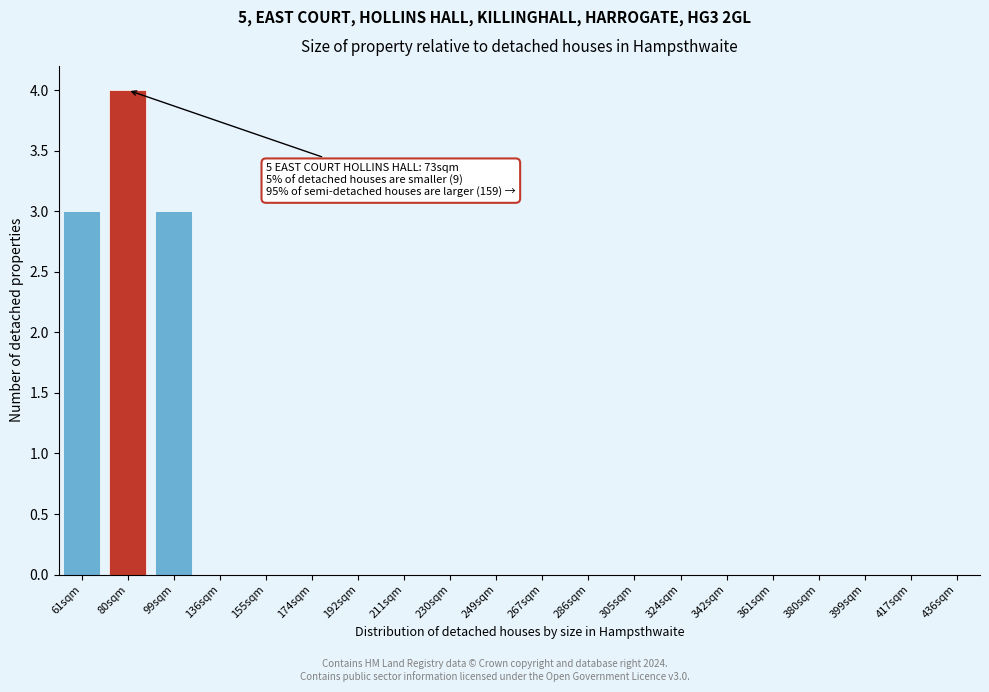

Reading right to left, what are all the values shown in this chart?

436sqm=0	417sqm=0	399sqm=0	380sqm=0	361sqm=0	342sqm=0	324sqm=0	305sqm=0	286sqm=0	267sqm=0	249sqm=0	230sqm=0	211sqm=0	192sqm=0	174sqm=0	155sqm=0	136sqm=0	99sqm=3	80sqm=4	61sqm=3